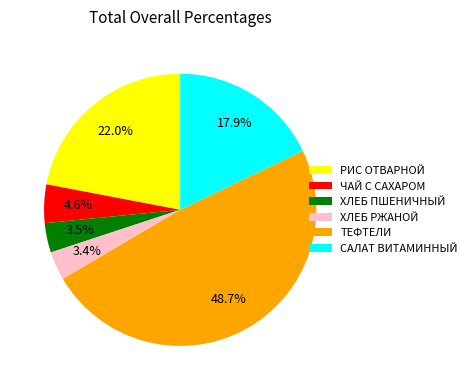

Is there a majority slice in this chart?

No